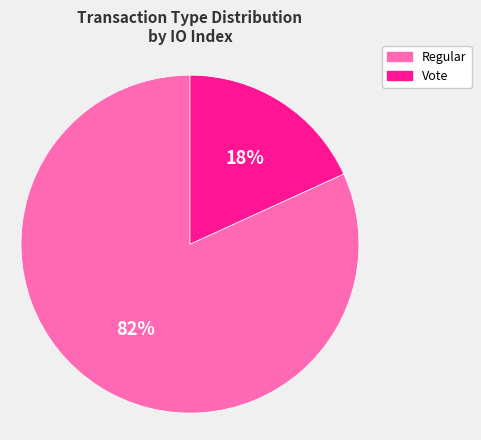

What percentage is the Vote slice, to the nearest percent?

18%